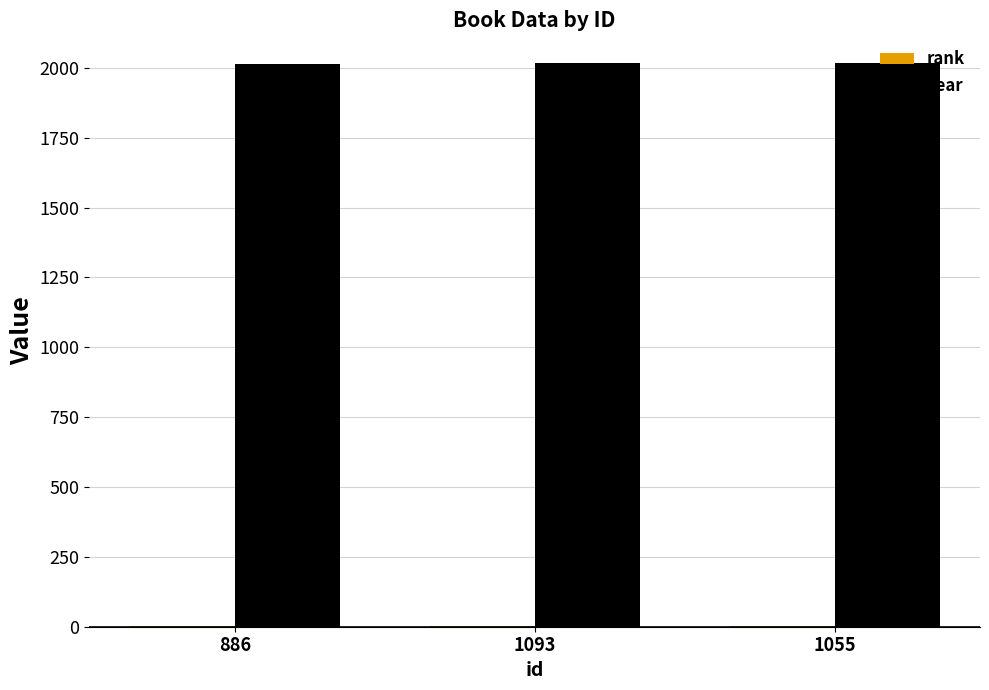

Which series has the largest total across all categories?

year